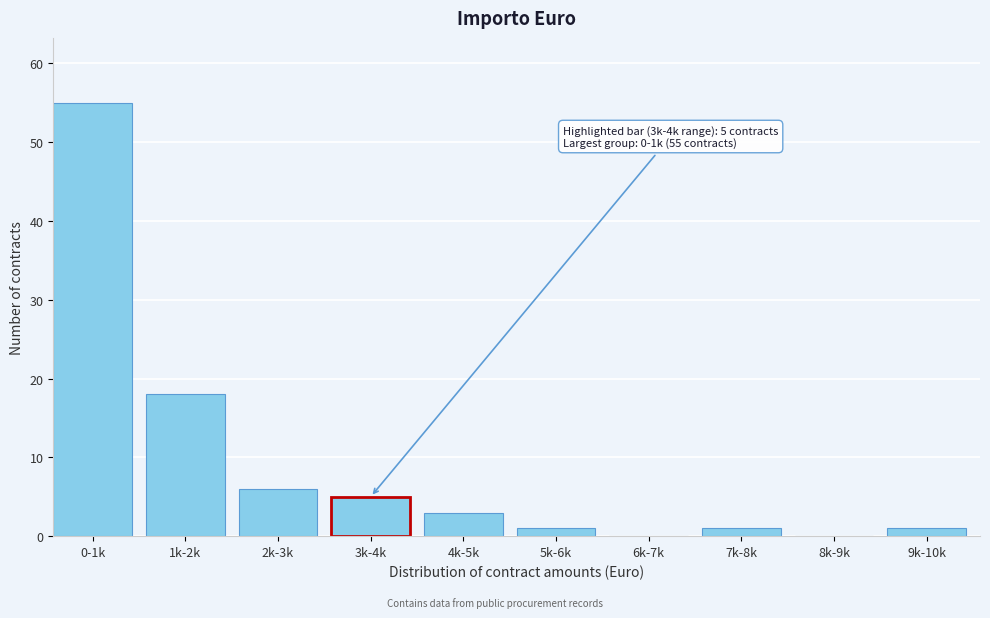

Reading left to right, what are all the values shown in this chart?

0-1k=55	1k-2k=18	2k-3k=6	3k-4k=5	4k-5k=3	5k-6k=1	6k-7k=0	7k-8k=1	8k-9k=0	9k-10k=1